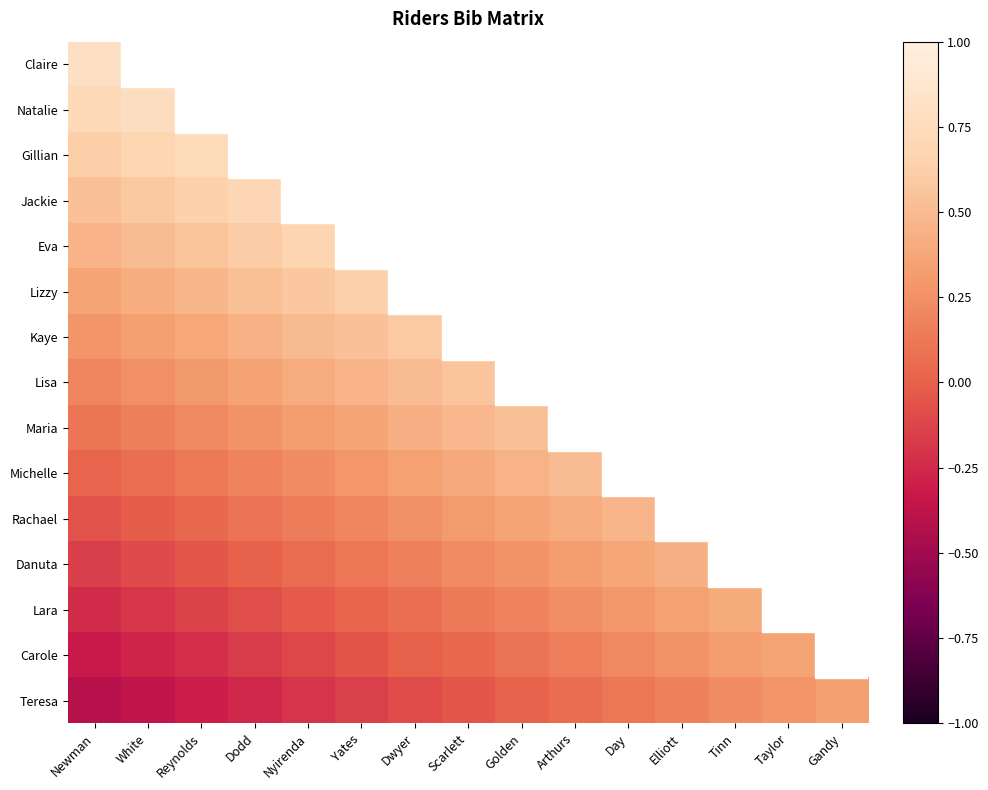

Where is Maria nearest to the value 0?

Newman